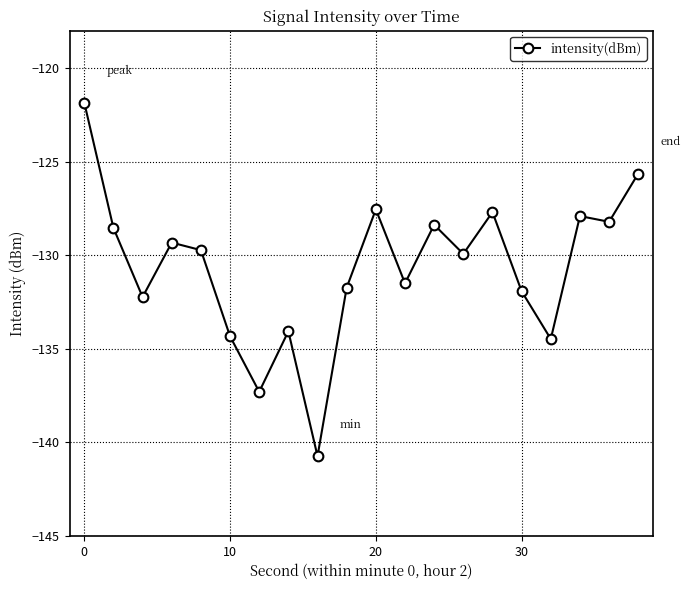

Count the number of categories in the chart.

20